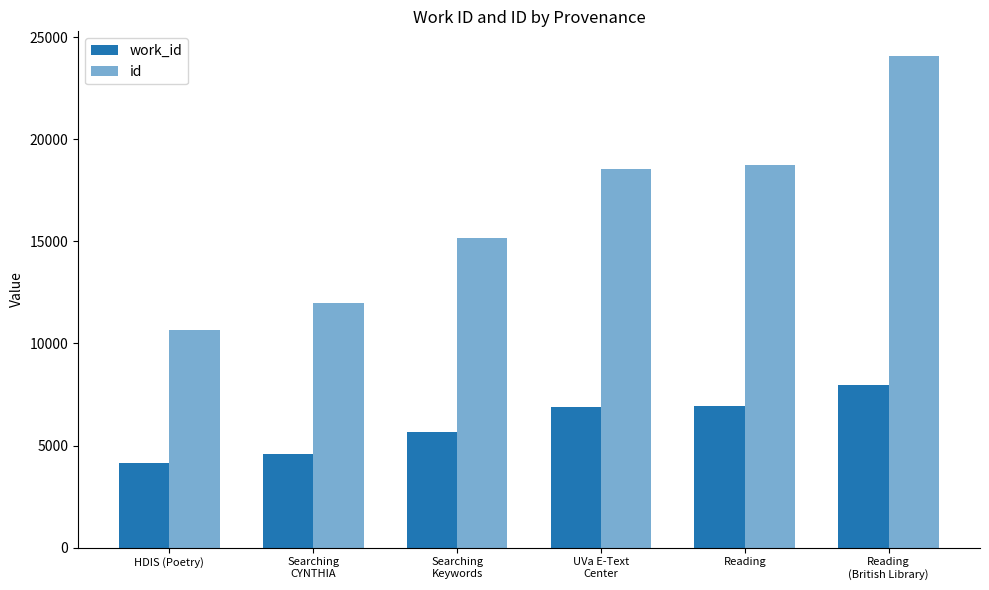

Between Searching
CYNTHIA and UVa E-Text
Center, which series saw the biggest shift?

id